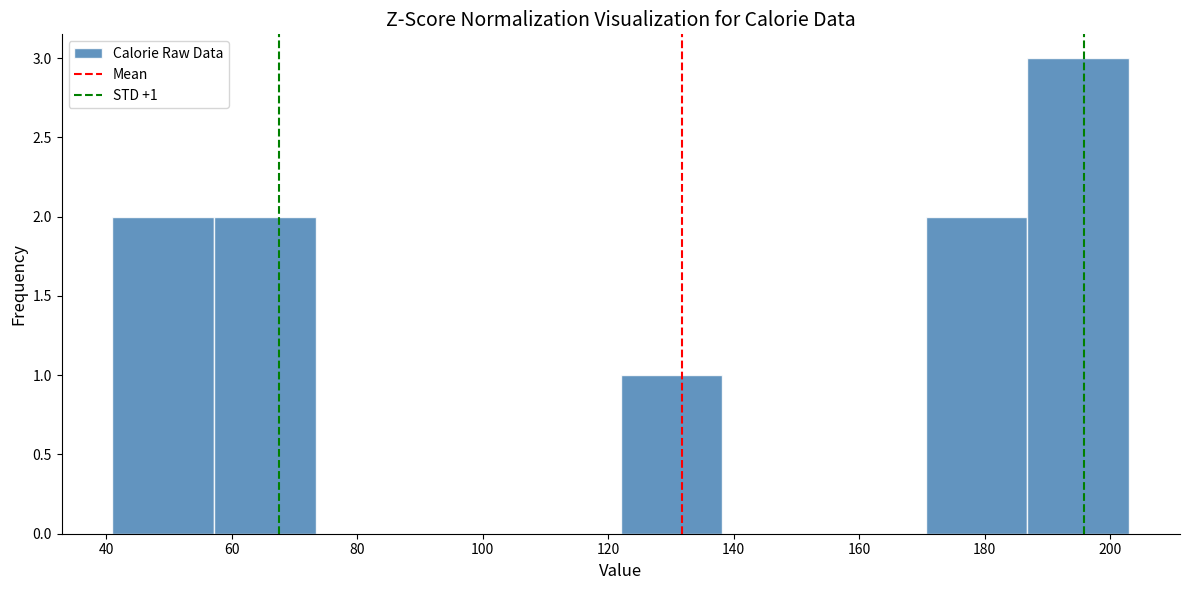

Over which range of the x-axis is the bar tallest?

186.8 to 203.0